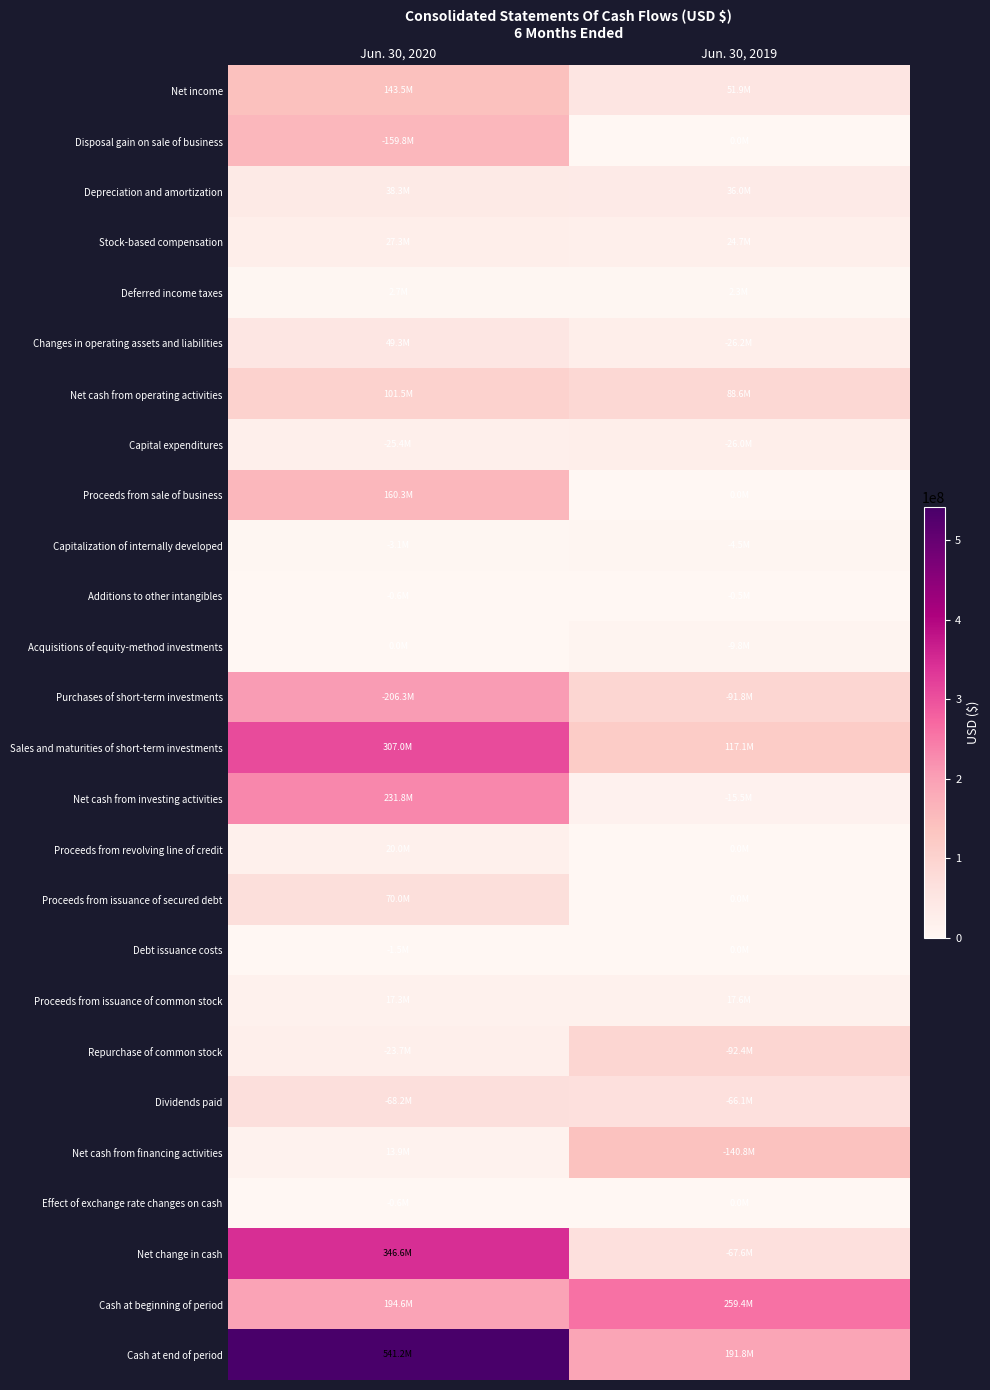

Reading left to right, list all the values displayed in this chart.

Net income: Jun. 30, 2020=143544000	Jun. 30, 2019=51912000
Disposal gain on sale of business: Jun. 30, 2020=159753000	Jun. 30, 2019=0
Depreciation and amortization: Jun. 30, 2020=38341000	Jun. 30, 2019=35984000
Stock-based compensation: Jun. 30, 2020=27335000	Jun. 30, 2019=24662000
Deferred income taxes: Jun. 30, 2020=2711000	Jun. 30, 2019=2268000
Changes in operating assets and liabilities: Jun. 30, 2020=49320000	Jun. 30, 2019=26189000
Net cash from operating activities: Jun. 30, 2020=101498000	Jun. 30, 2019=88637000
Capital expenditures: Jun. 30, 2020=25362000	Jun. 30, 2019=26048000
Proceeds from sale of business: Jun. 30, 2020=160266000	Jun. 30, 2019=0
Capitalization of internally developed: Jun. 30, 2020=3108000	Jun. 30, 2019=4497000
Additions to other intangibles: Jun. 30, 2020=630000	Jun. 30, 2019=487000
Acquisitions of equity-method investments: Jun. 30, 2020=0	Jun. 30, 2019=9784000
Purchases of short-term investments: Jun. 30, 2020=206330000	Jun. 30, 2019=91777000
Sales and maturities of short-term investments: Jun. 30, 2020=306955000	Jun. 30, 2019=117108000
Net cash from investing activities: Jun. 30, 2020=231791000	Jun. 30, 2019=15485000
Proceeds from revolving line of credit: Jun. 30, 2020=20000000	Jun. 30, 2019=0
Proceeds from issuance of secured debt: Jun. 30, 2020=70000000	Jun. 30, 2019=0
Debt issuance costs: Jun. 30, 2020=1480000	Jun. 30, 2019=0
Proceeds from issuance of common stock: Jun. 30, 2020=17252000	Jun. 30, 2019=17645000
Repurchase of common stock: Jun. 30, 2020=23680000	Jun. 30, 2019=92375000
Dividends paid: Jun. 30, 2020=68156000	Jun. 30, 2019=66067000
Net cash from financing activities: Jun. 30, 2020=13936000	Jun. 30, 2019=140797000
Effect of exchange rate changes on cash: Jun. 30, 2020=636000	Jun. 30, 2019=20000
Net change in cash: Jun. 30, 2020=346589000	Jun. 30, 2019=67625000
Cash at beginning of period: Jun. 30, 2020=194616000	Jun. 30, 2019=259386000
Cash at end of period: Jun. 30, 2020=541205000	Jun. 30, 2019=191761000